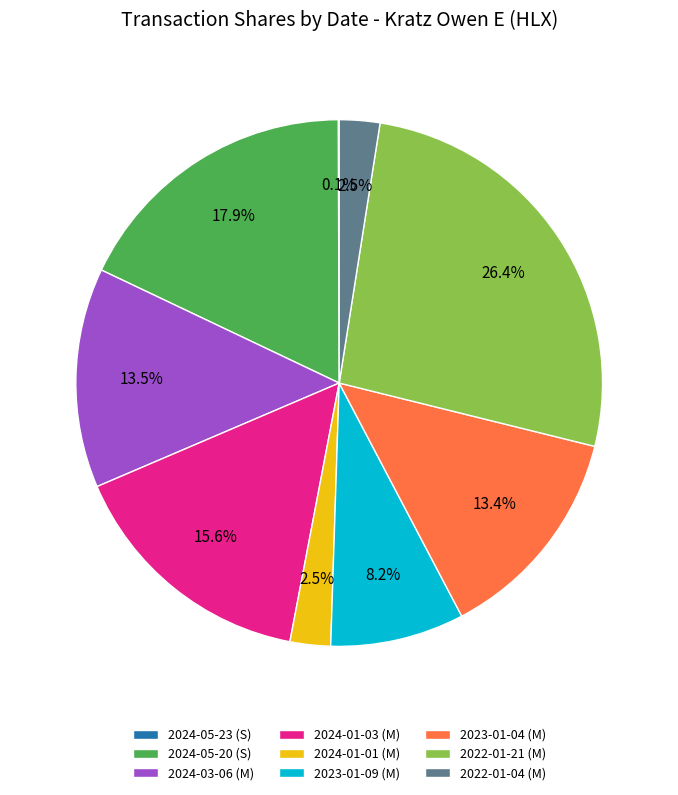

Between 2022-01-04 (M) and 2024-05-20 (S), which is larger?

2024-05-20 (S)